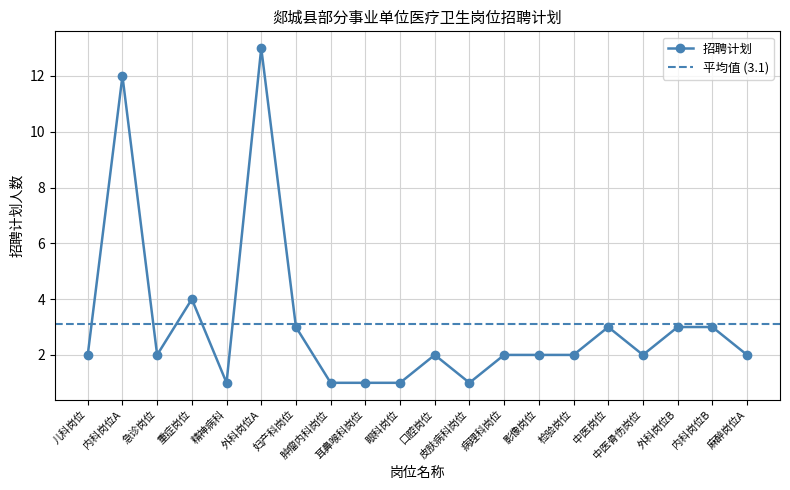

Which label corresponds to the smallest value in the chart?

精神病科